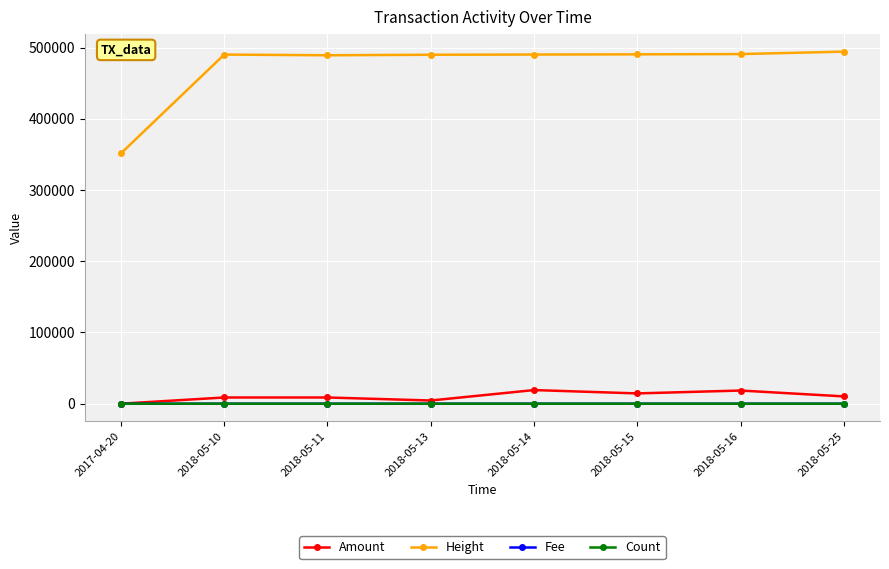

How many values in the Amount series are below 10255?

4